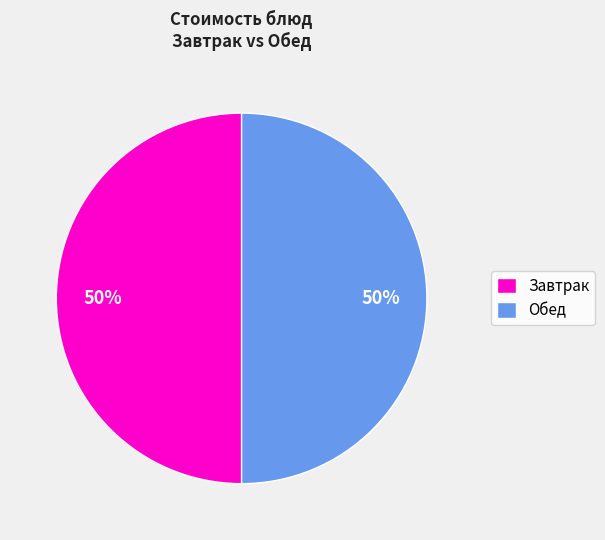

How many slices are in this pie chart?

2